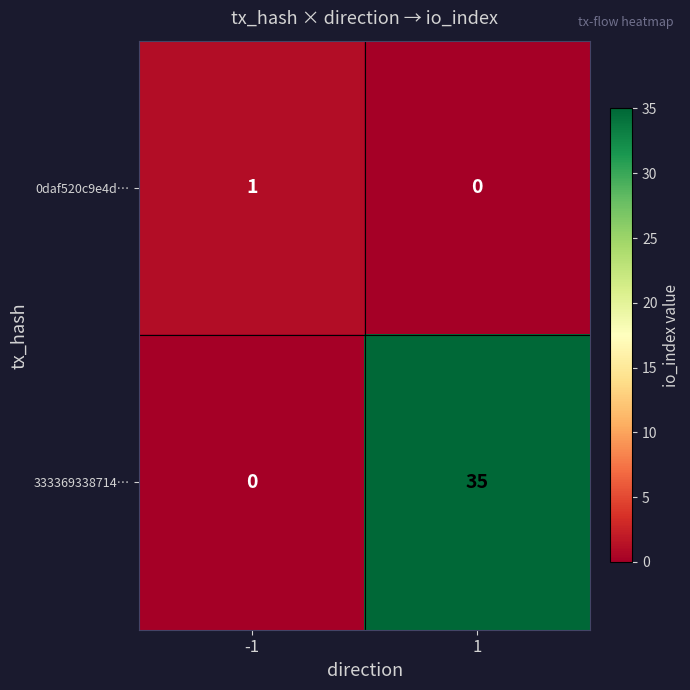

True or false: 333369338714… has a value of 0 at -1.

True